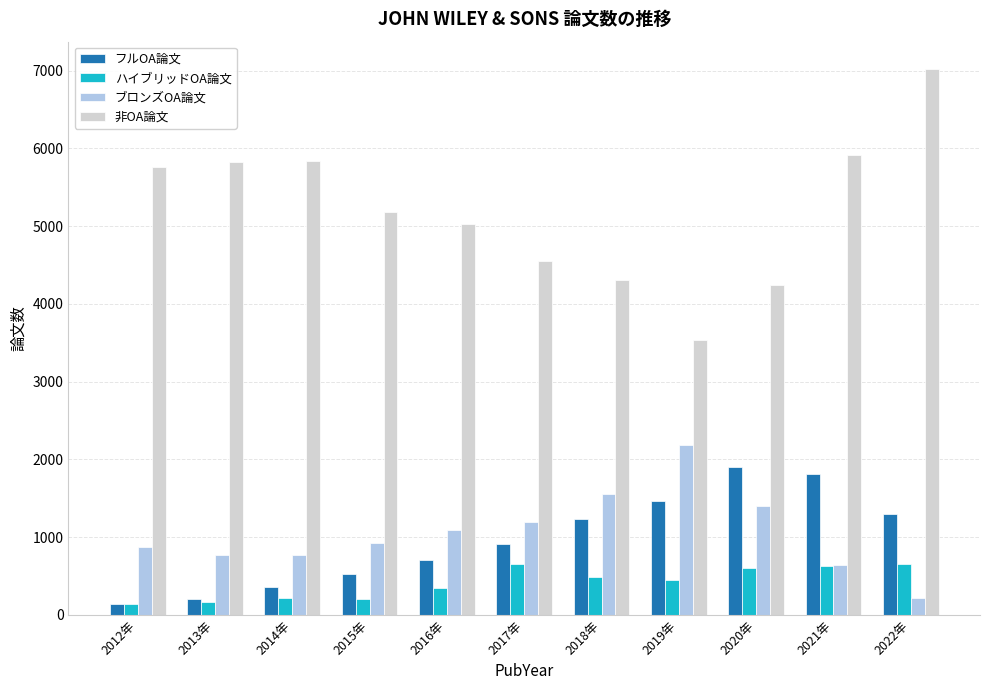

What is the spread (max minus min) of values at 2021年?

5292